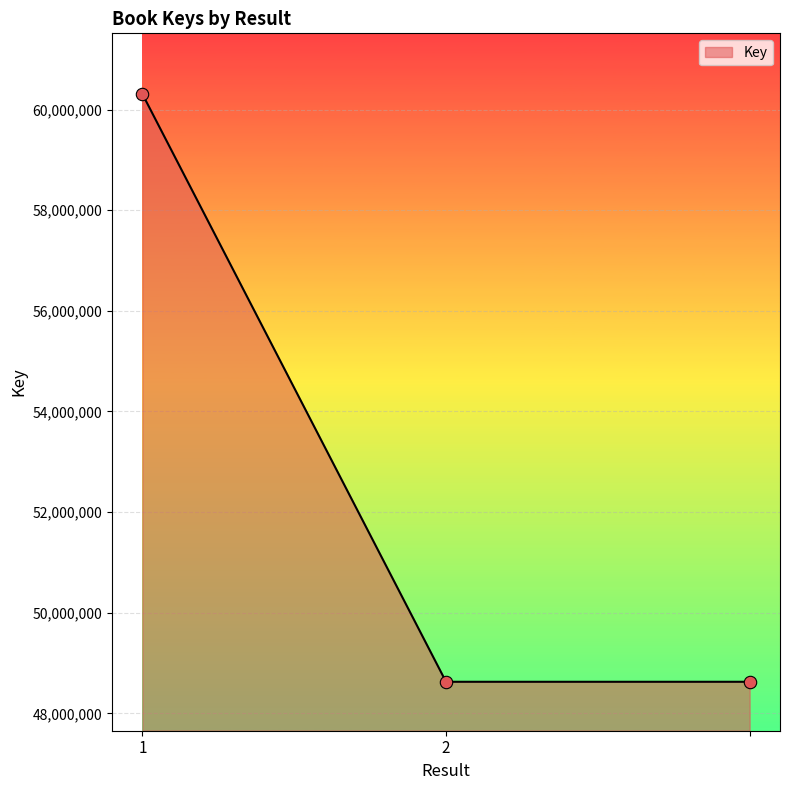

What is the difference between the maximum and minimum values?

11679301